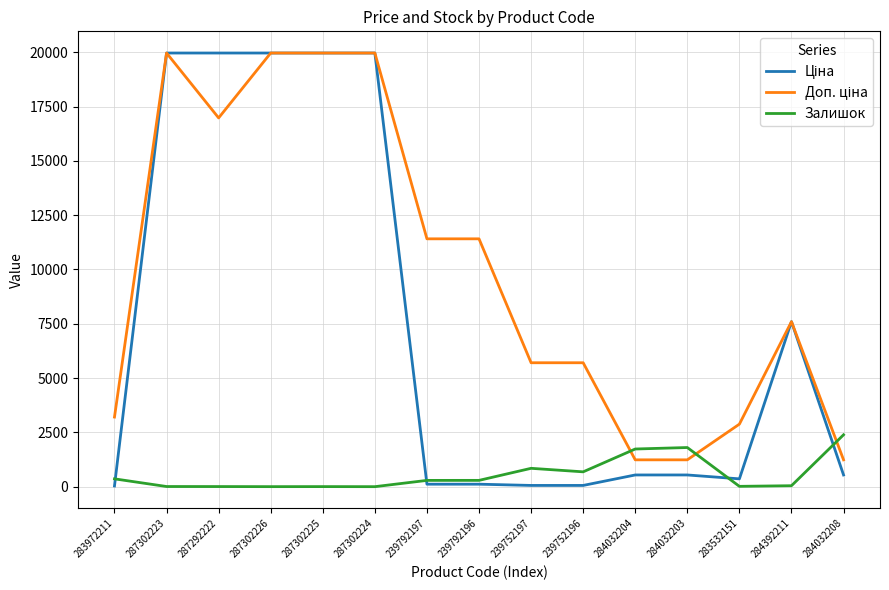

What is the highest value of the Залишок series?

2388.0